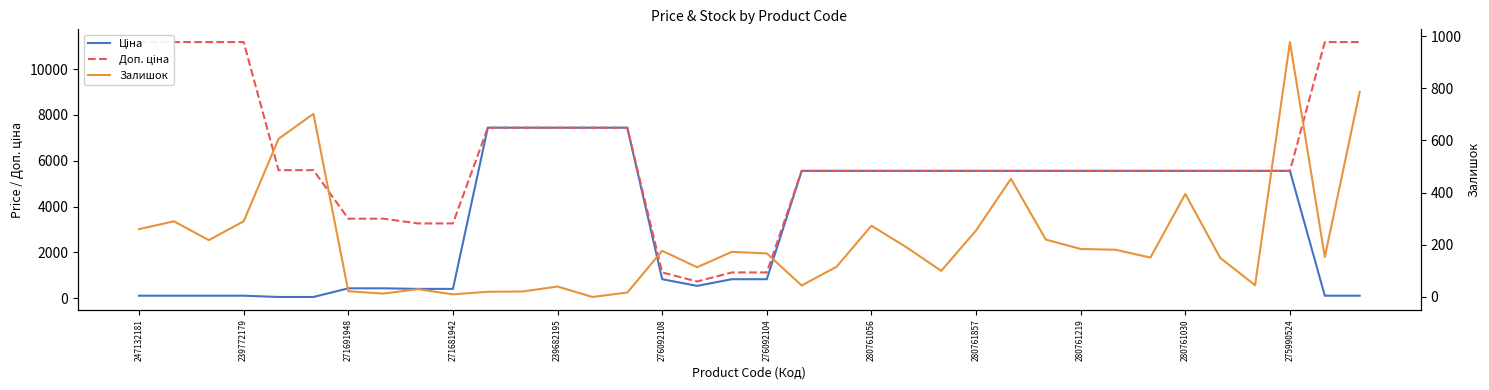

What is the total value across all series at 275990524?

12097.7